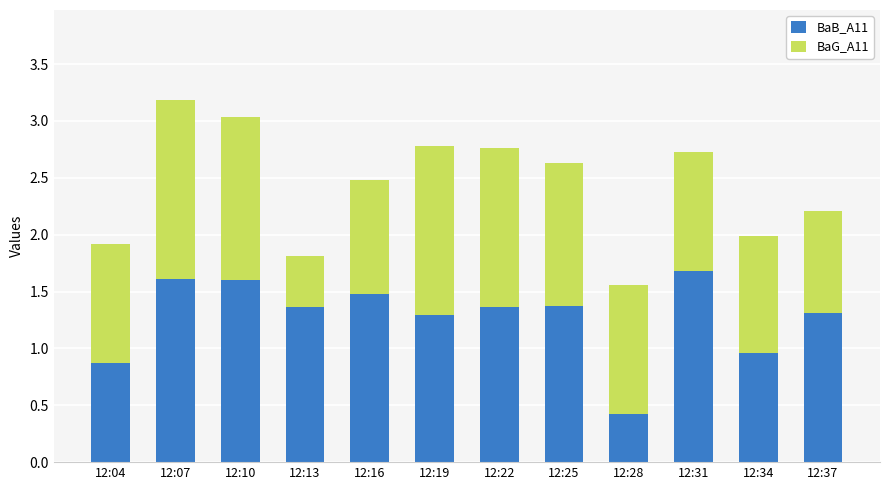

What is the highest value of the BaB_A11 series?

1.7